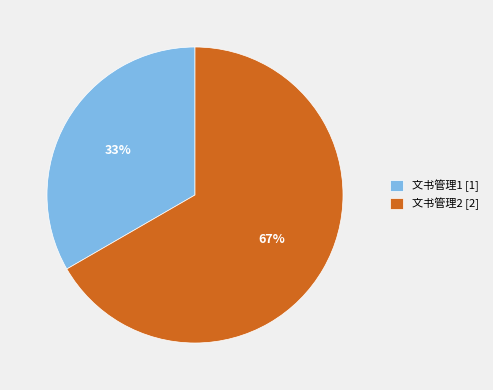

Which slice is the largest?

文书管理2